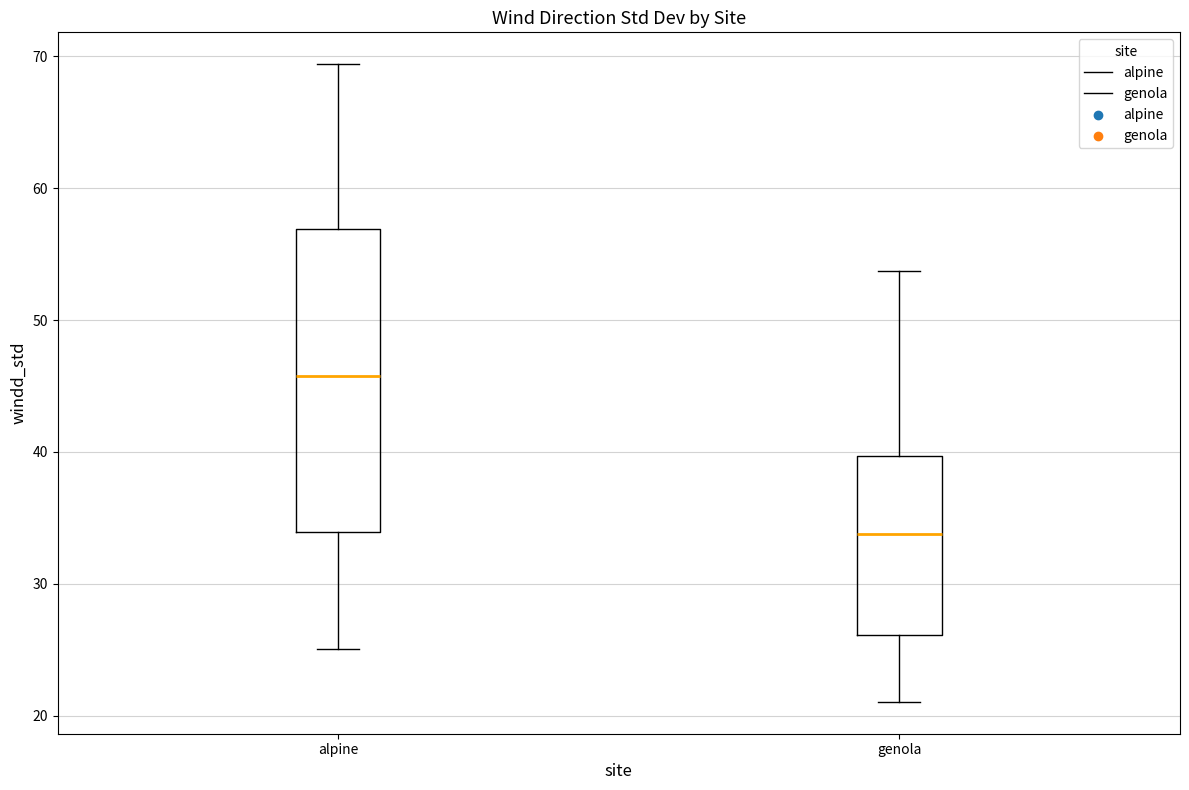

Which box's median line is the highest?

alpine